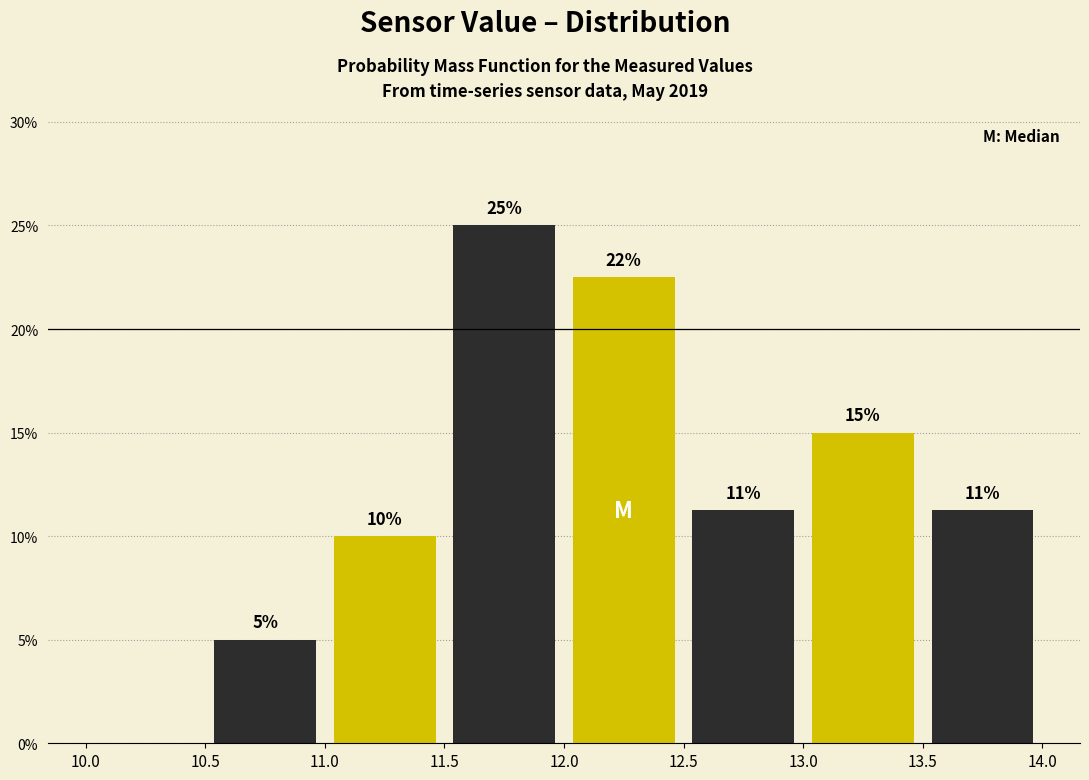

Over which range of the x-axis is the bar tallest?

11.5 to 12.0